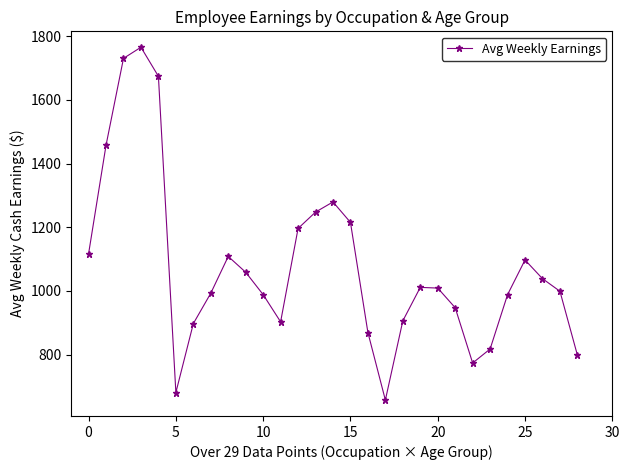

What is the difference between the maximum and minimum values?

1108.4